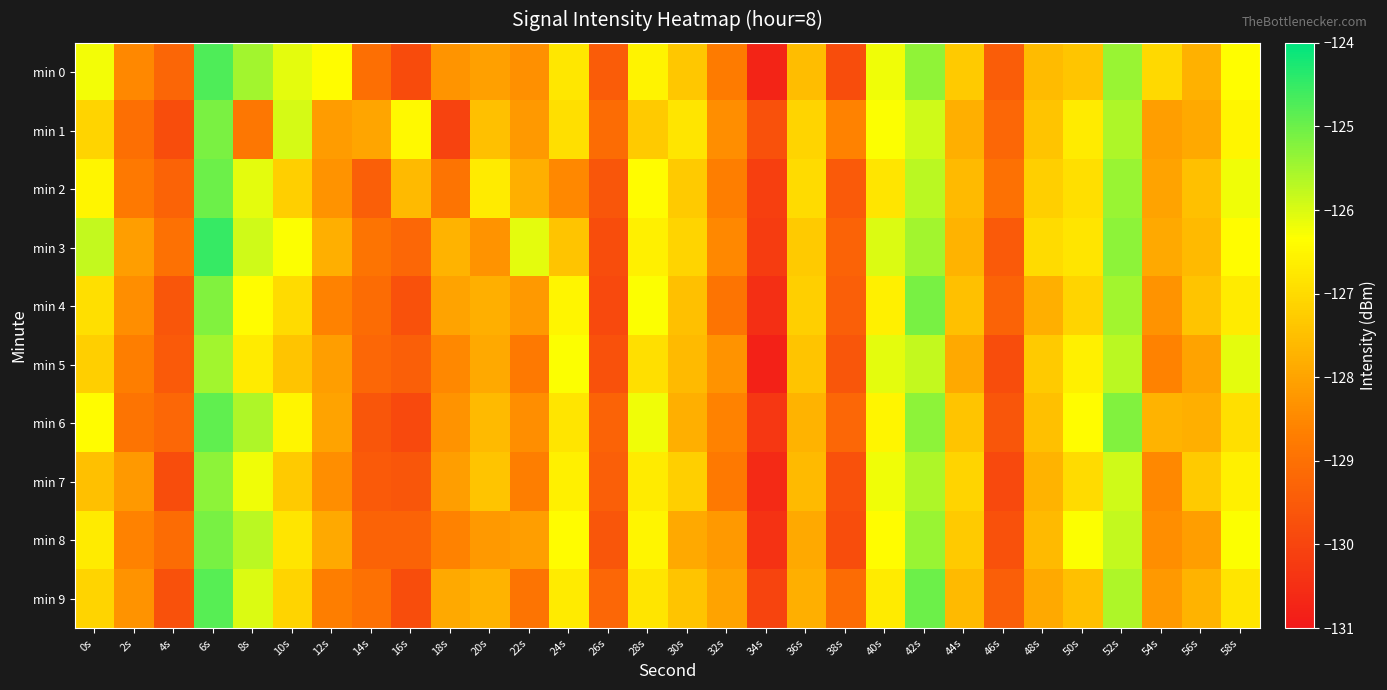

Which series has the largest total across all categories?

min 3